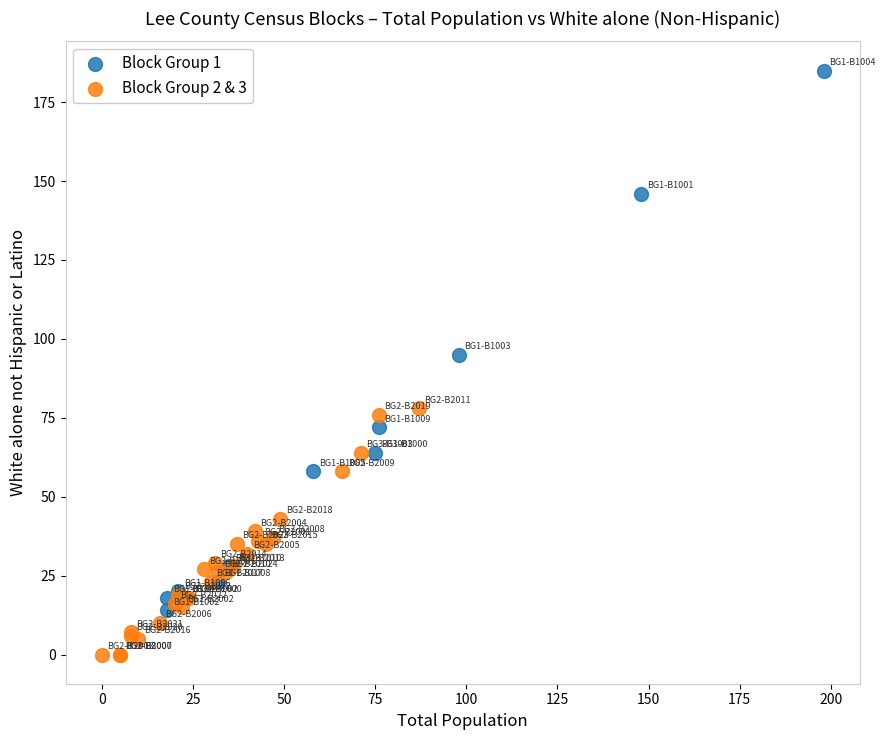

Which series contains the lowest Y value?

Block Group 2 & 3